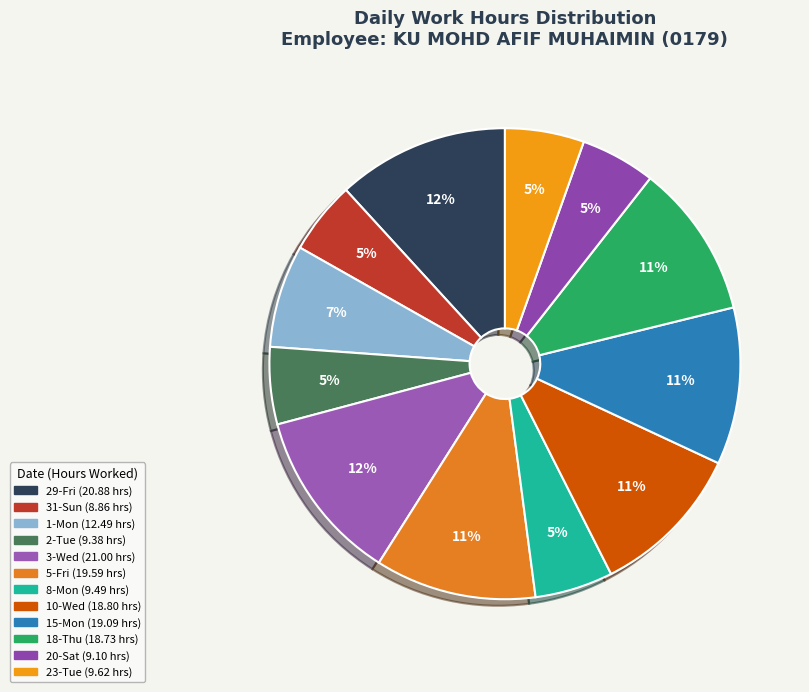

What is the largest slice in the pie chart?

3-Wed